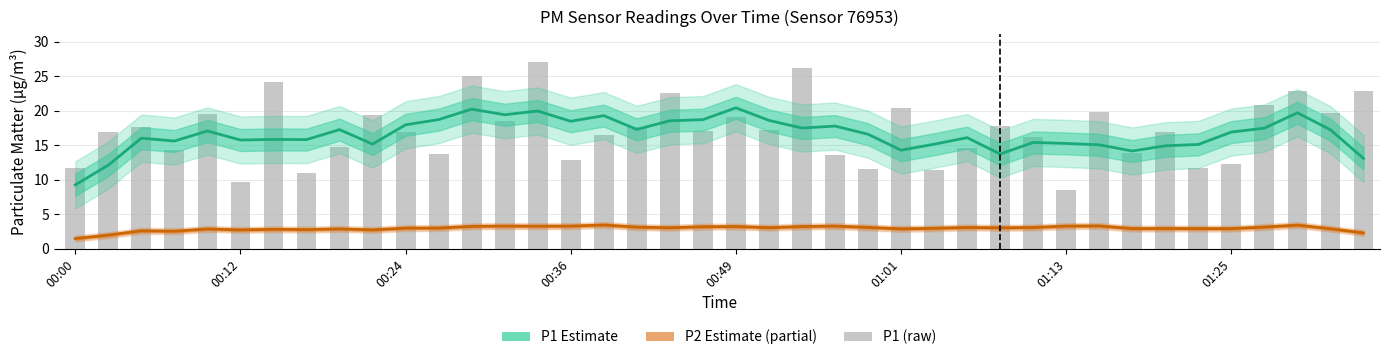

Rank the series at 00:49 from highest to lowest value.

P1 Estimate, P1 (raw), P2 Estimate